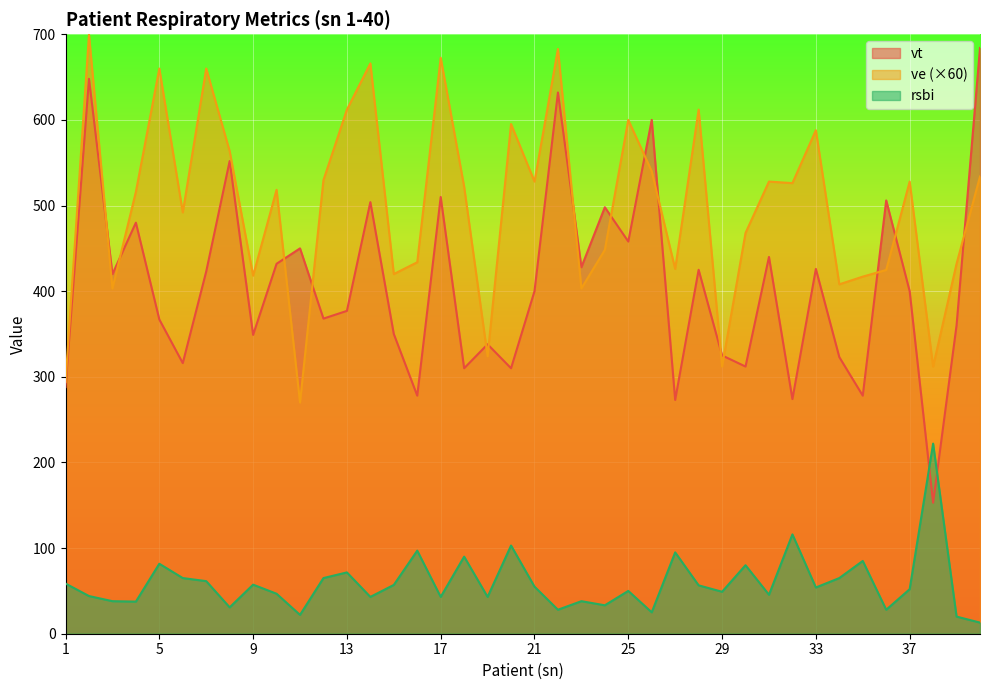

Rank the series by their maximum value, from lowest to highest.

rsbi, vt, ve (×60)